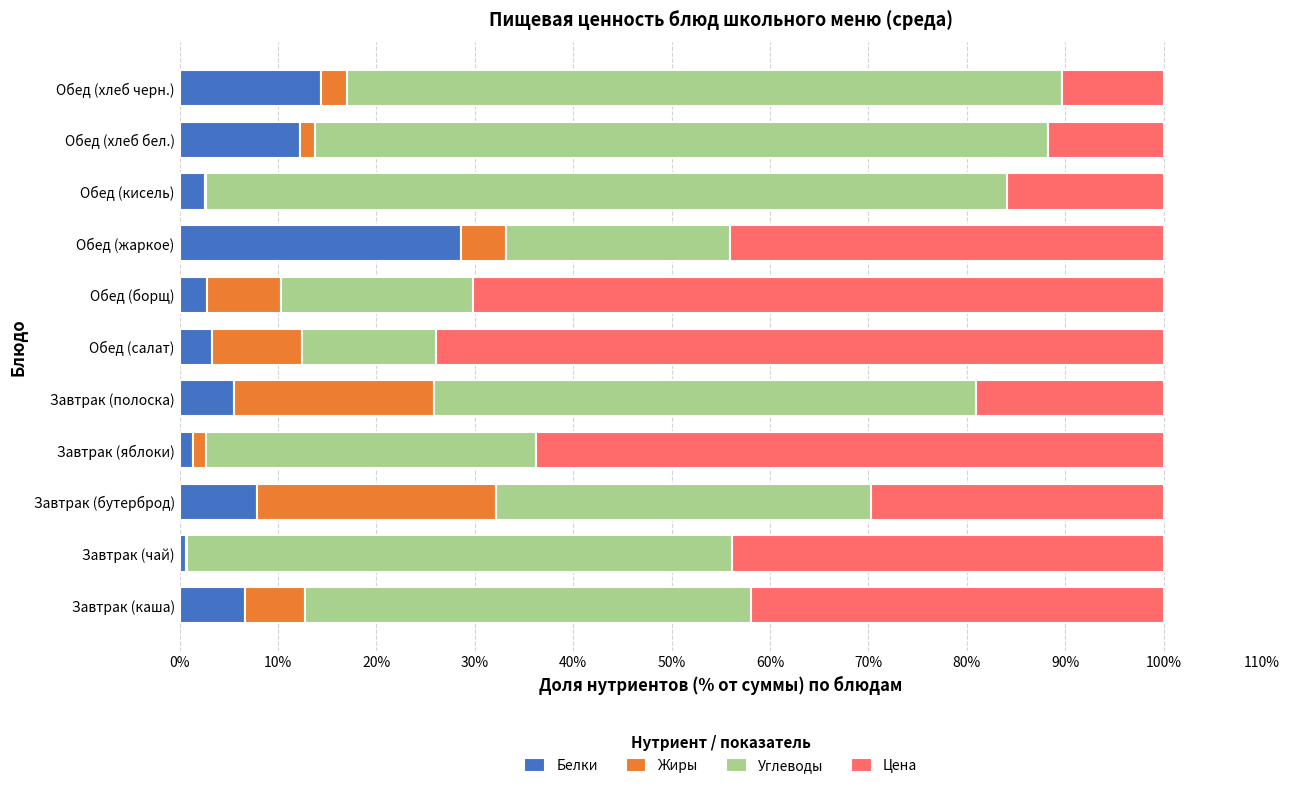

What is the sum of the Белки values at Обед (салат) and Завтрак (каша)?

10.0